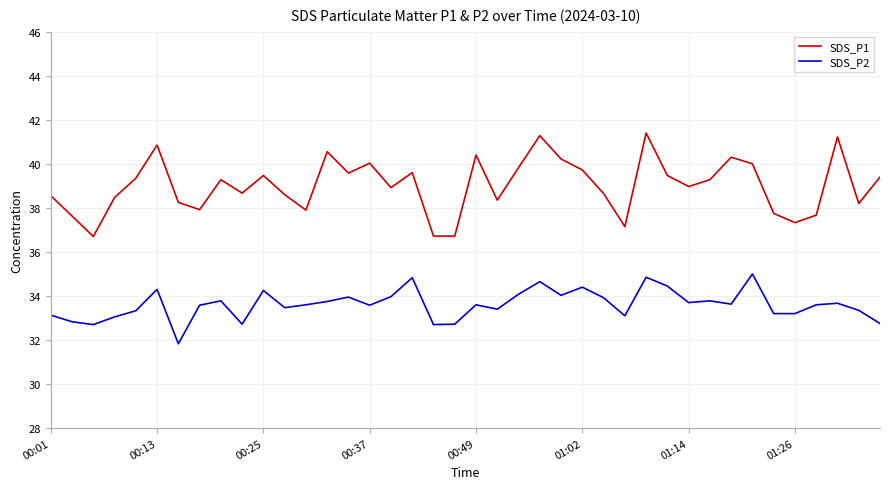

Does the chart have visible grid lines?

Yes